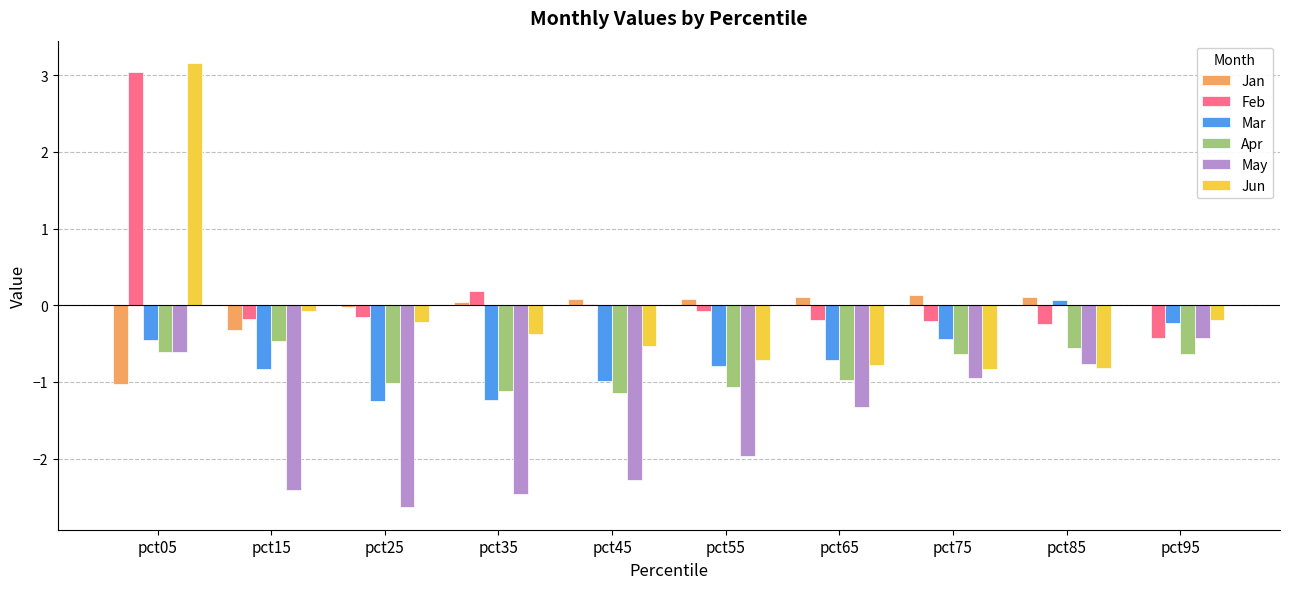

The value of Jun at pct45 is -0.5. True or false?

True